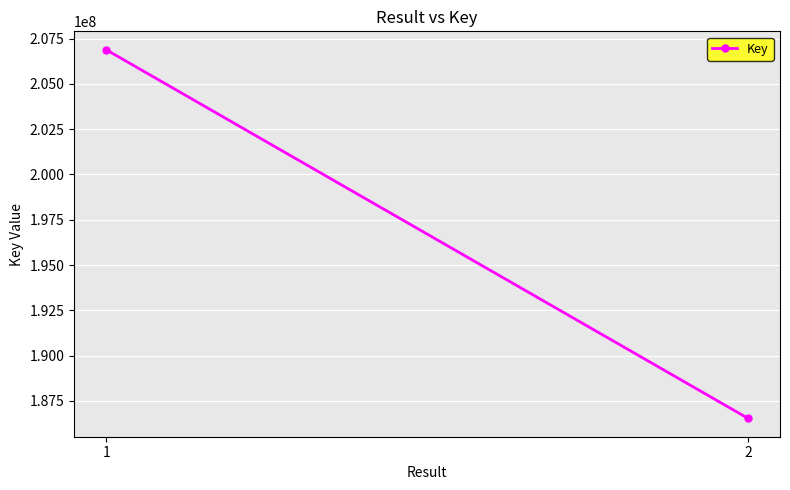

What is the average value?

196712314